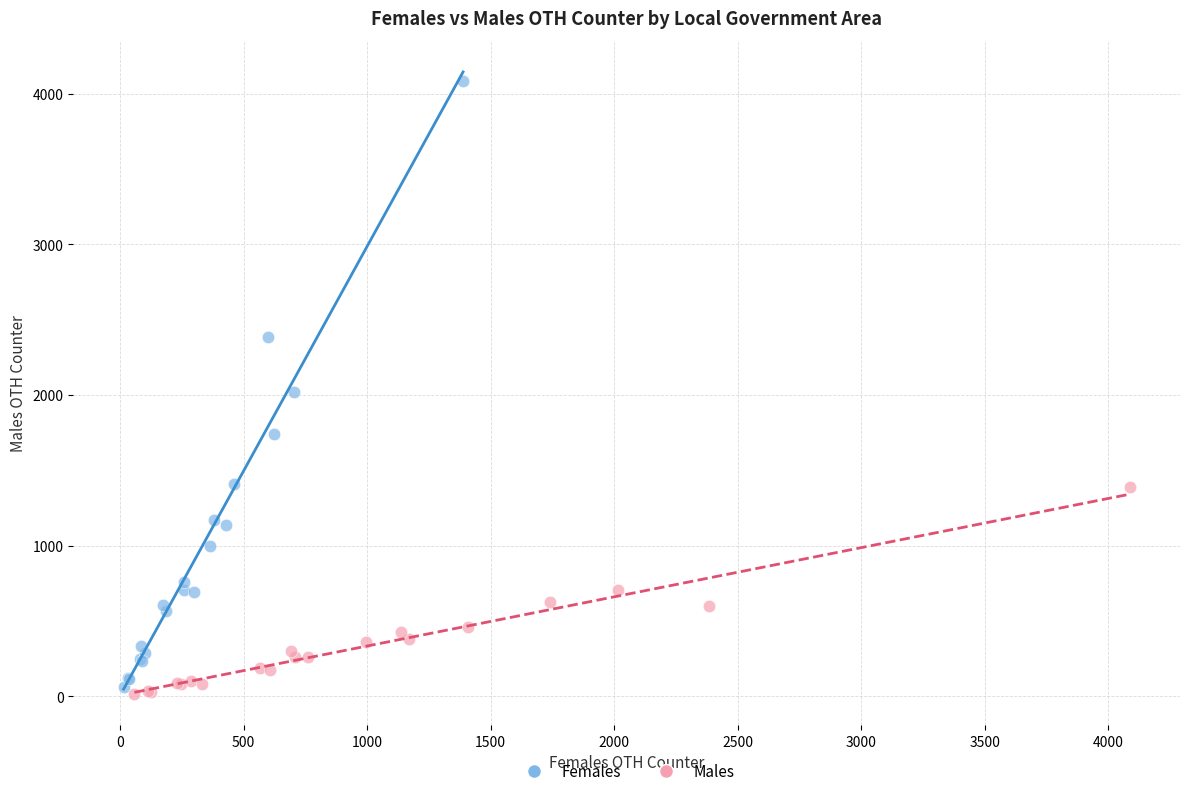

Which series contains the highest Y value?

Females